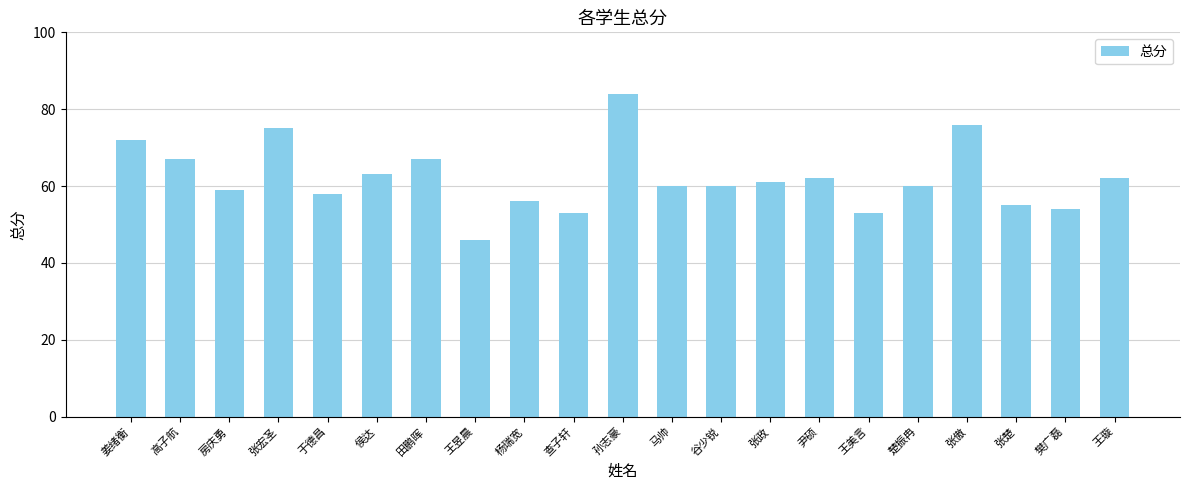

True or false: the data shows 62 at 尹硕.

True